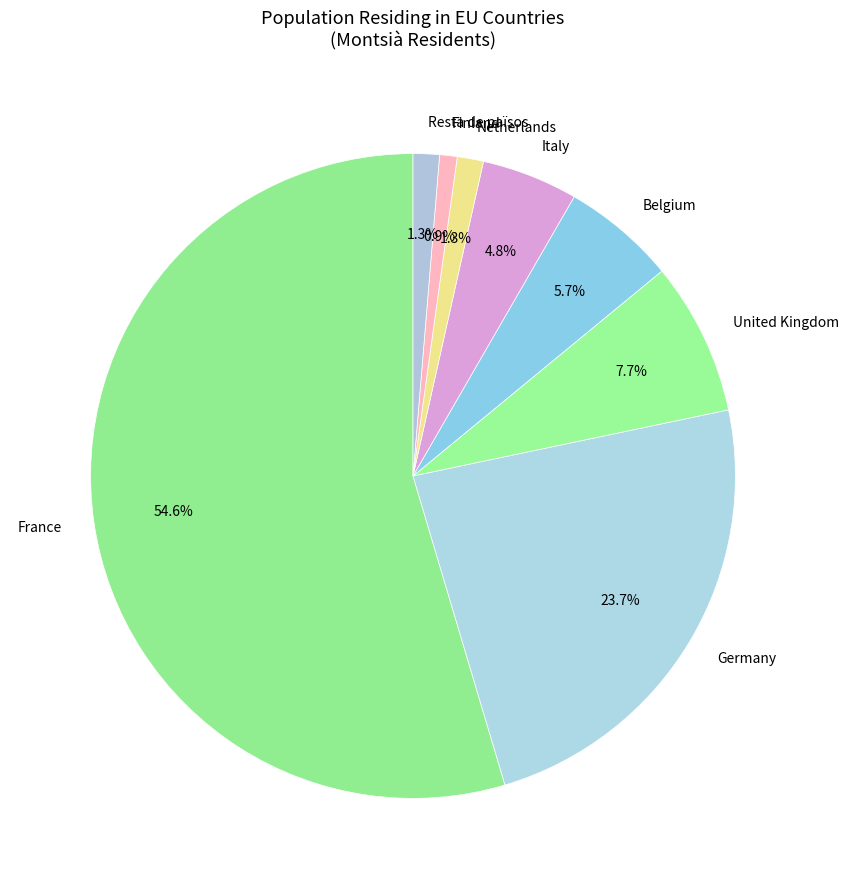

How many slices are in this pie chart?

8